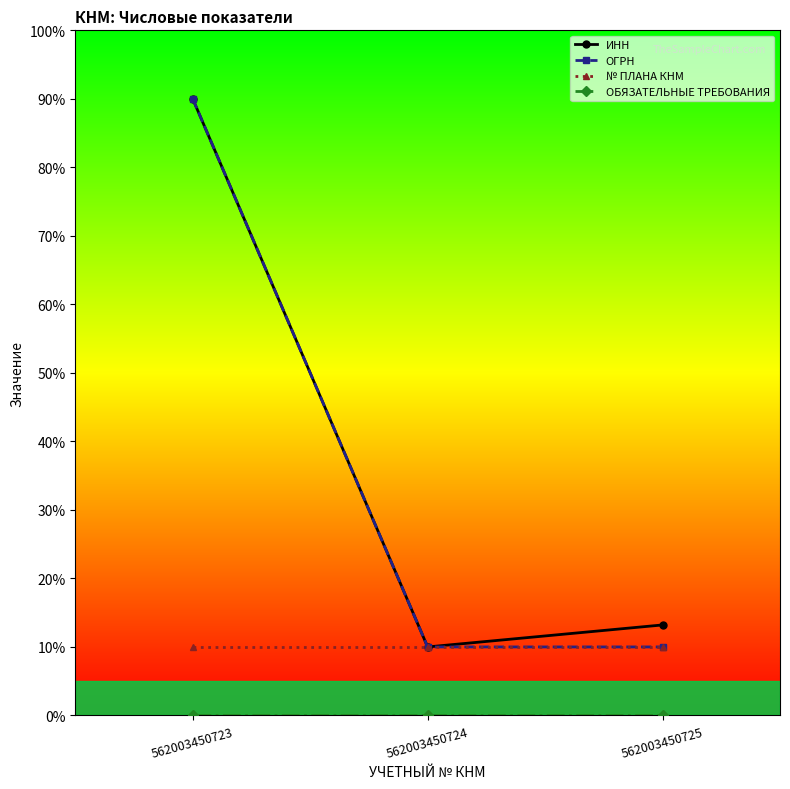

Which series has the largest total across all categories?

ИНН